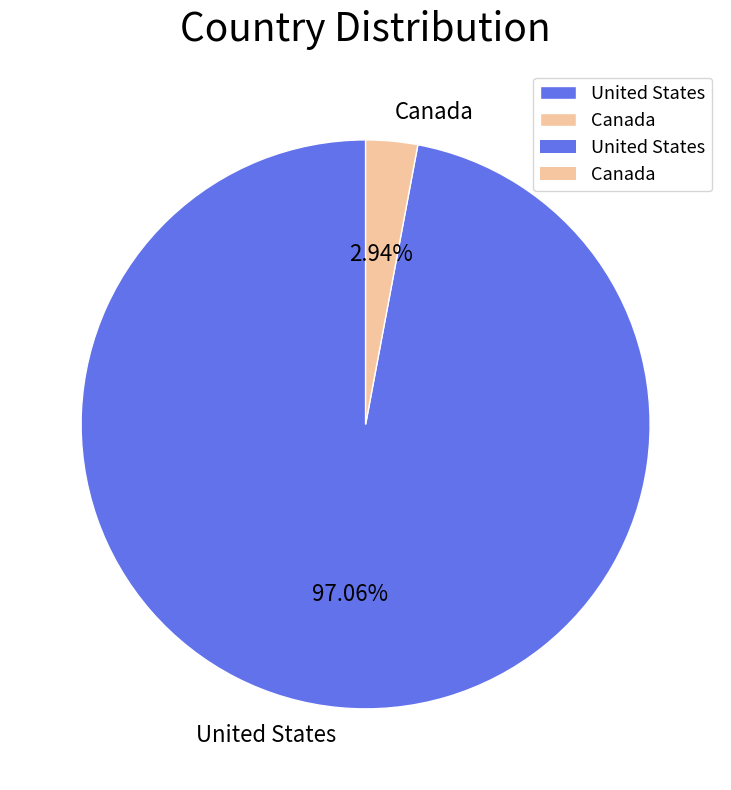

What is the total percentage of Canada and United States?

100.0%